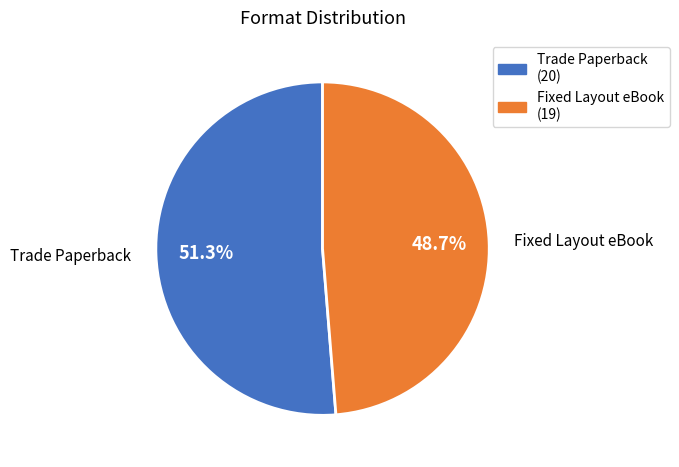

How many slices are in this pie chart?

2